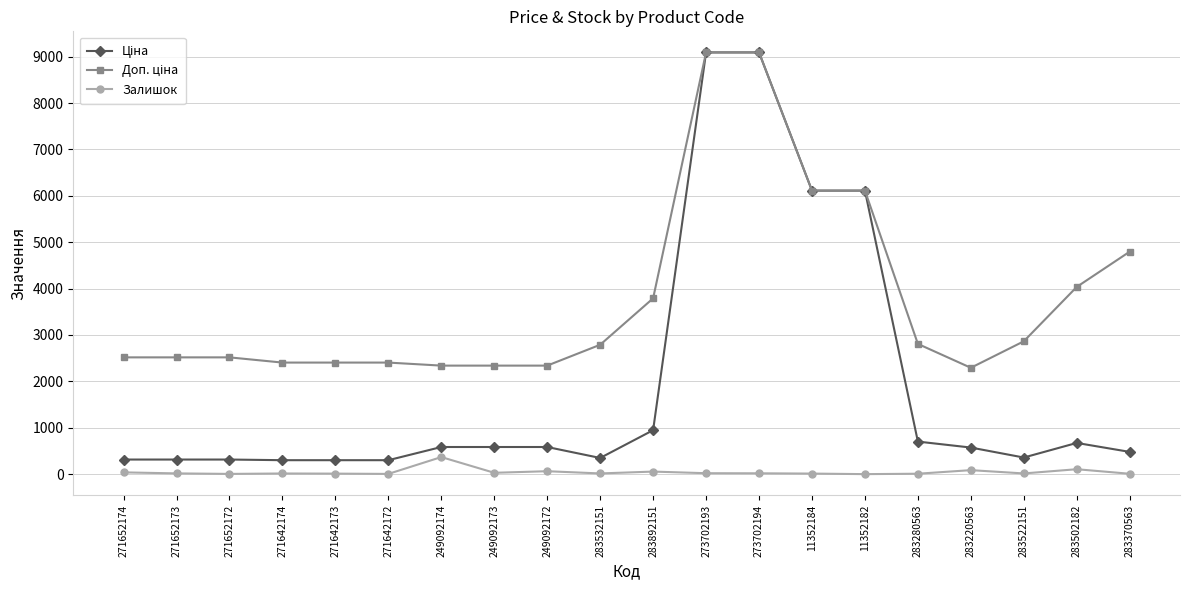

At how many categories does at least one series exceed 5530?

4